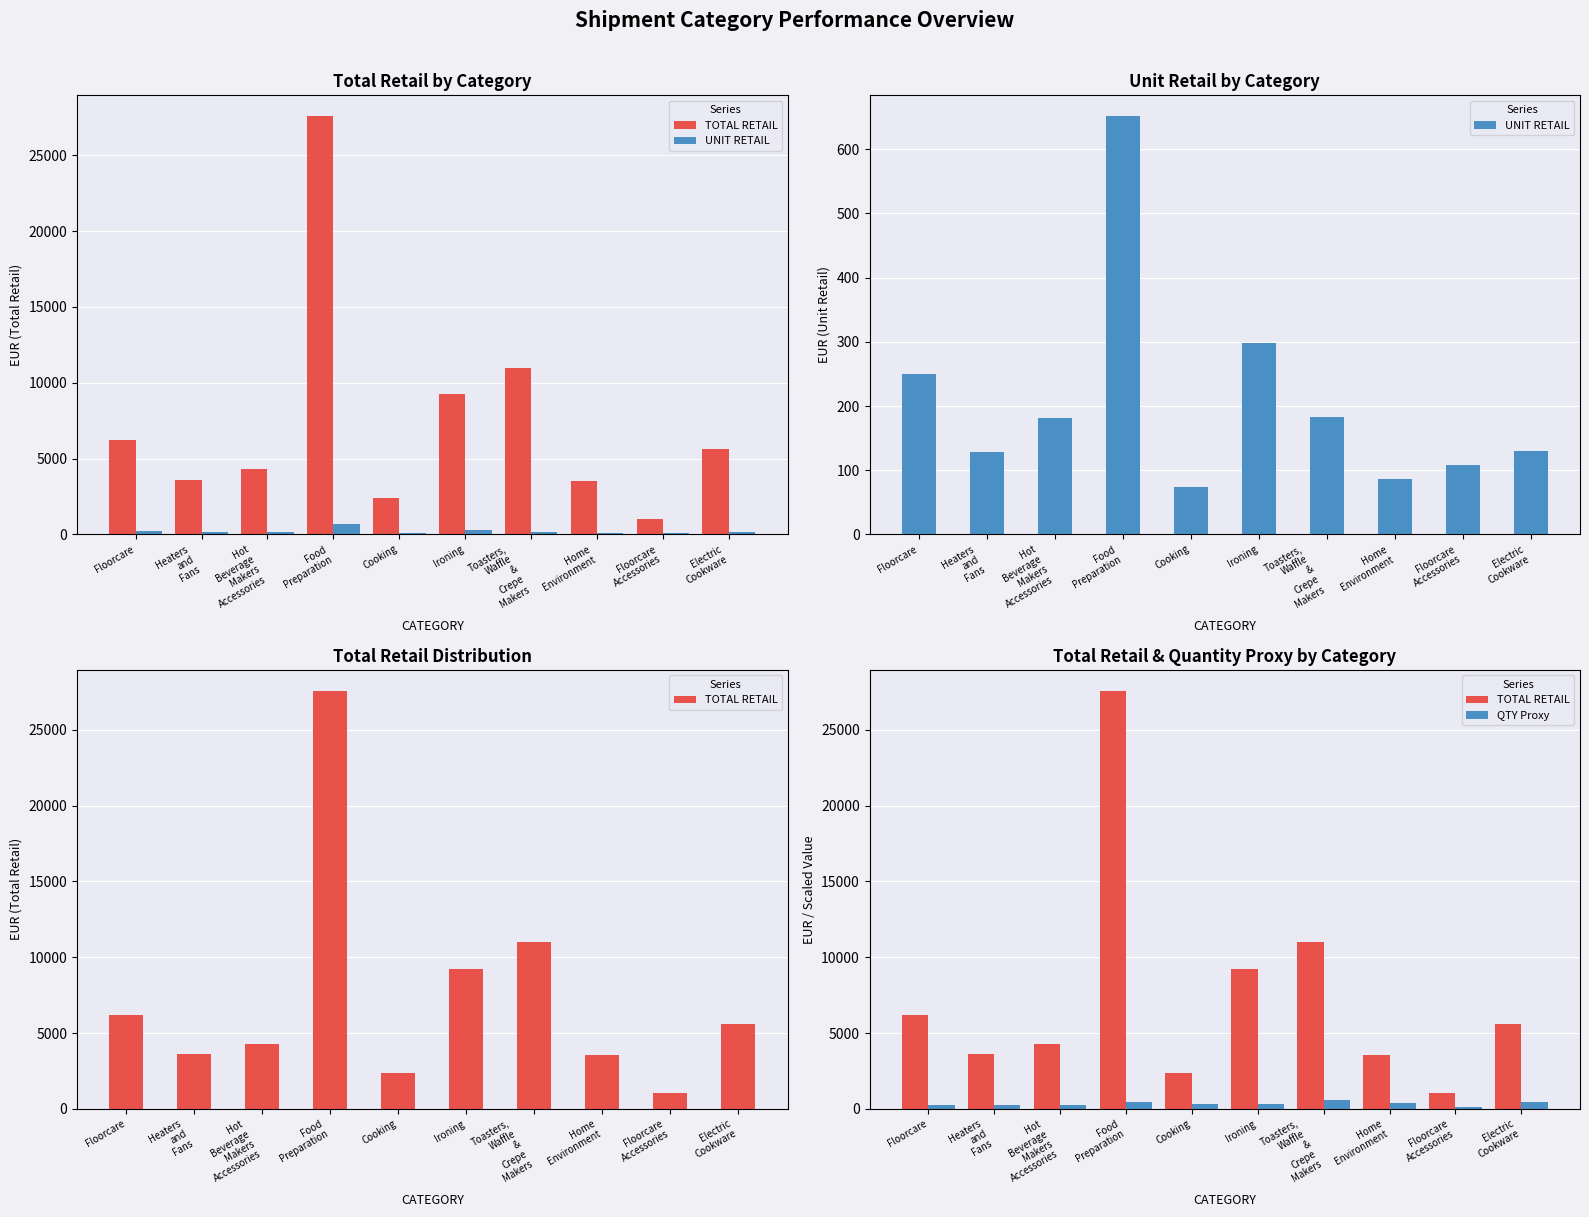

What is the difference between the second highest and minimum values in the QTY Proxy series?

334.7